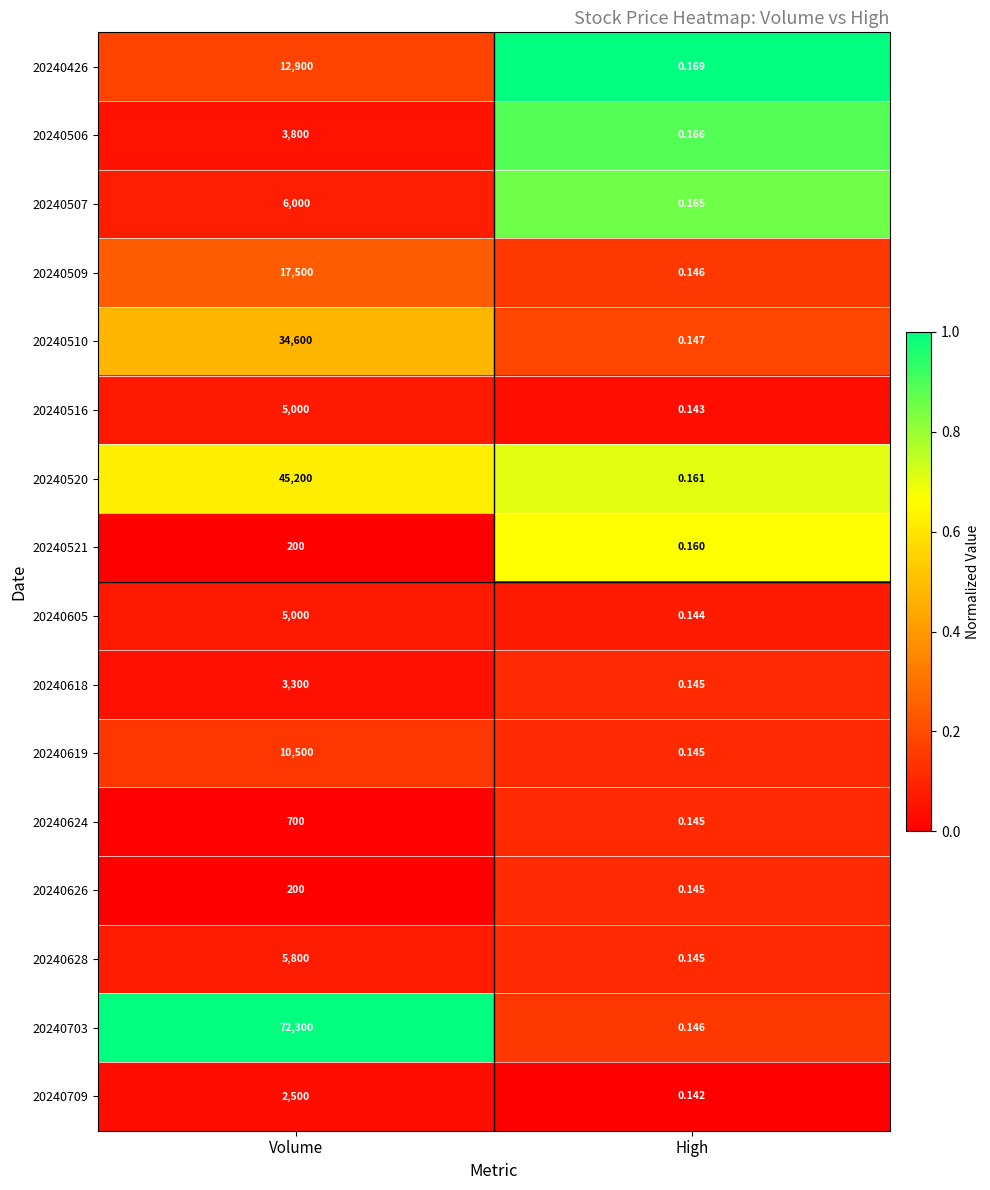

At which category does the chart reach its peak across all series?

Volume